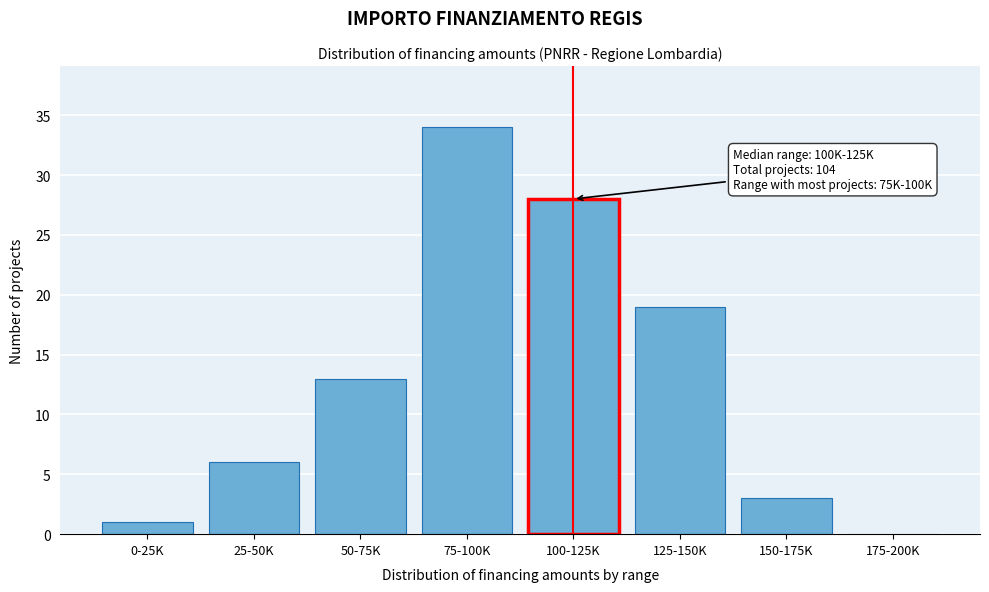

Reading left to right, extract all data points from this chart.

0-25K=1	25-50K=6	50-75K=13	75-100K=34	100-125K=28	125-150K=19	150-175K=3	175-200K=0